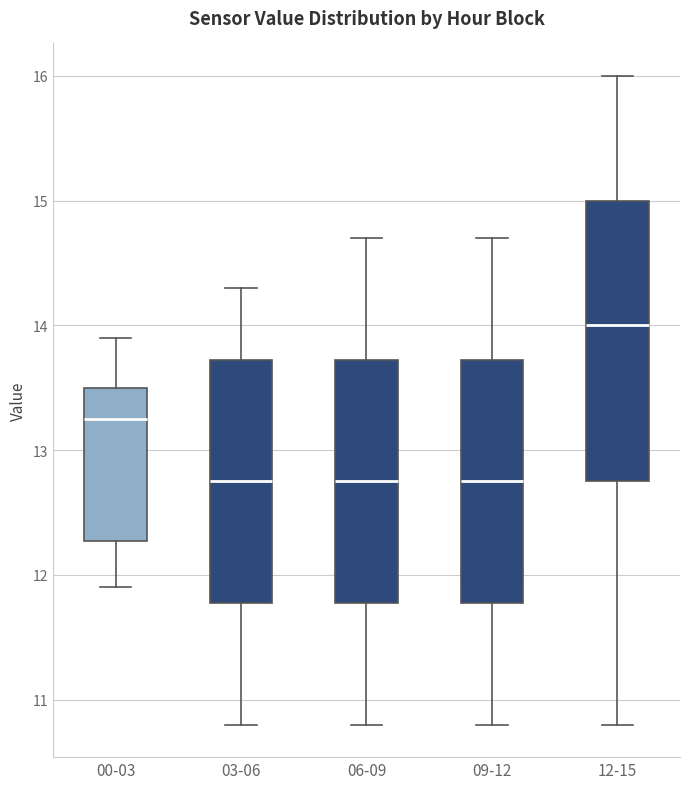

Where does the lower whisker of the box for 00-03 end on the y-axis? The values are not printed on the chart, so give them approximately, as read against the axis.

11.9